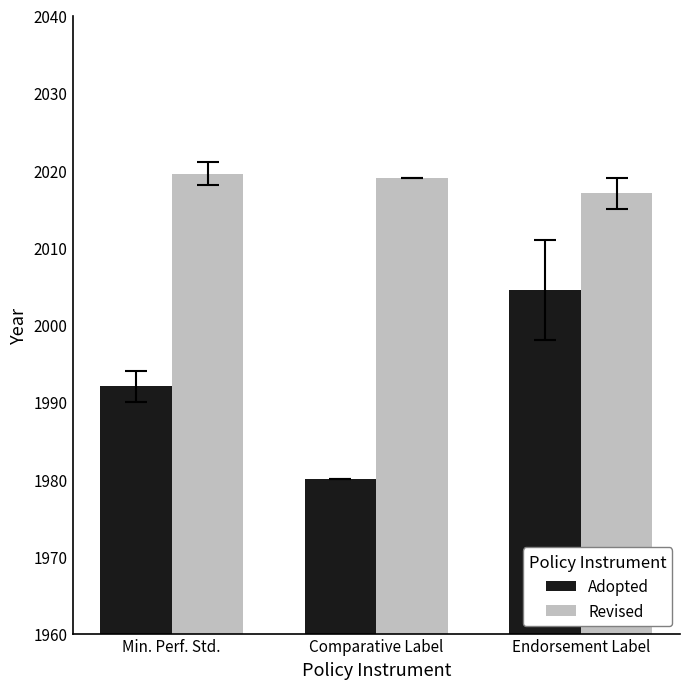

Count the number of data series in this chart.

2